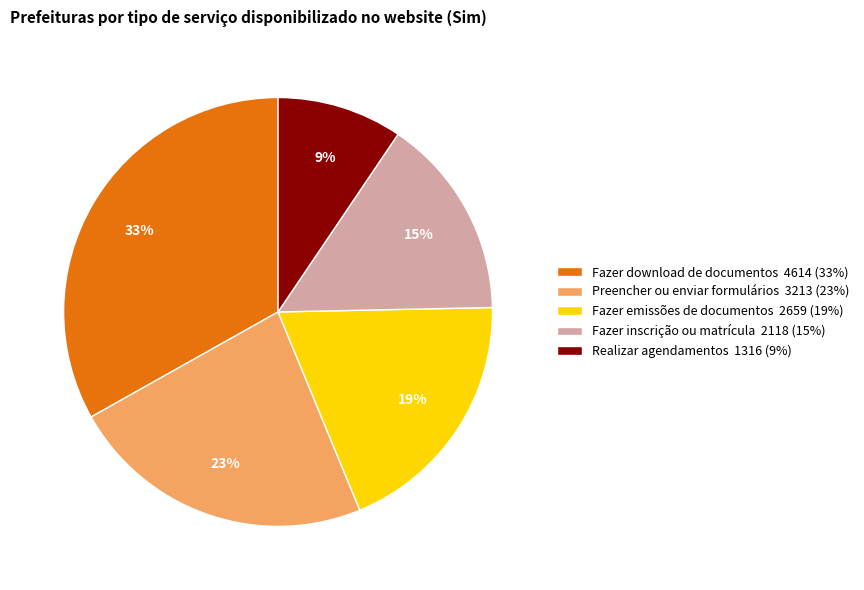

To the nearest percent, what is the difference between the largest and smallest slice percentages?

24%